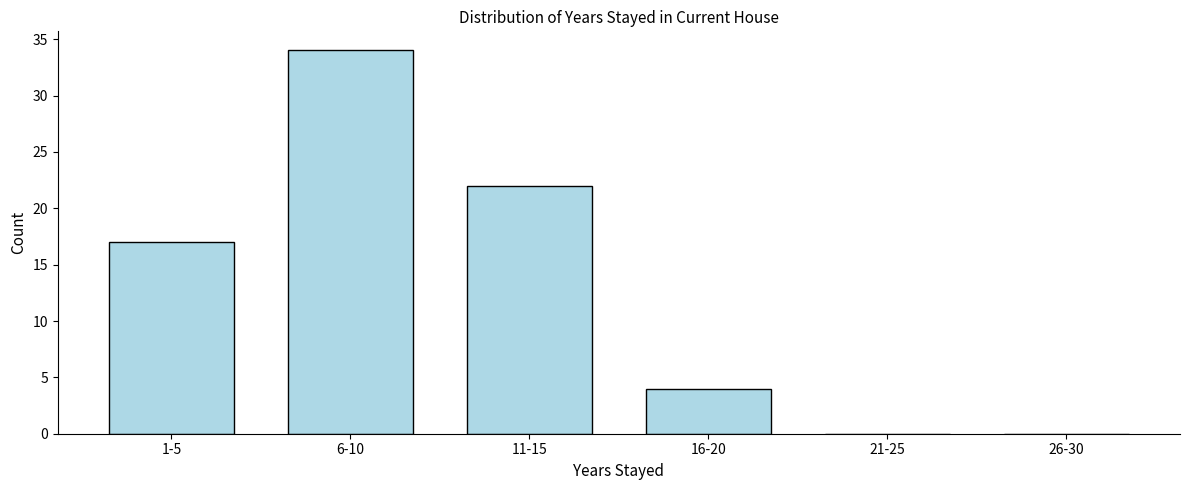

Reading left to right, transcribe all the data shown in this chart.

1-5=17	6-10=34	11-15=22	16-20=4	21-25=0	26-30=0